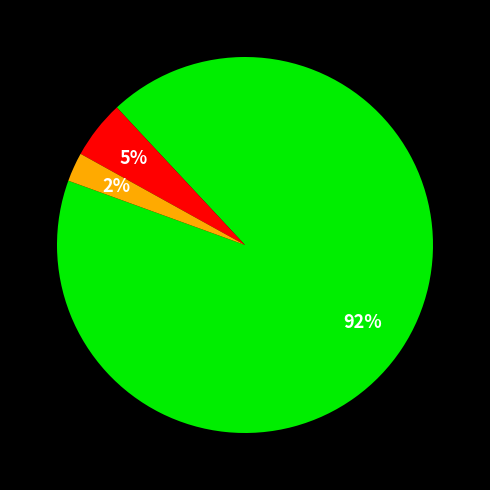

To the nearest percent, what is the average slice percentage?

33%